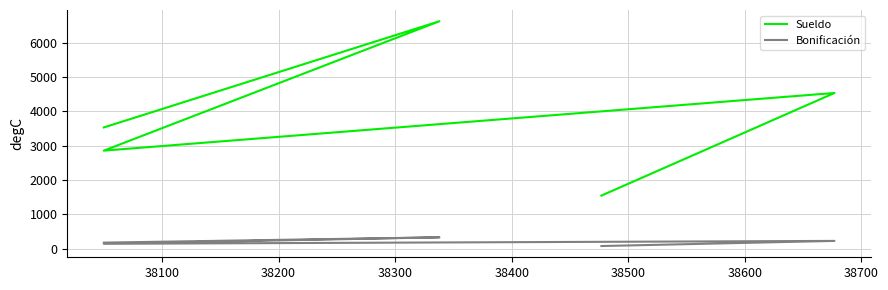

Reading left to right, list all the values displayed in this chart.

Sueldo: 1546.0	4534.7	2855.6	6623.9	3531.1
Bonificación: 77.3	226.7	142.8	331.2	176.6